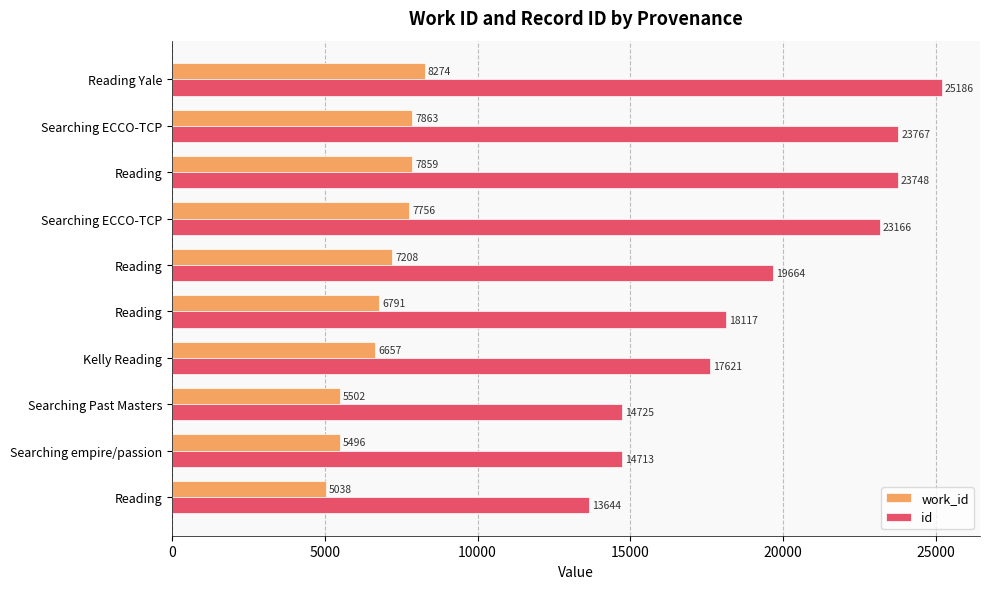

Rank the series by their average value, from highest to lowest.

id, work_id